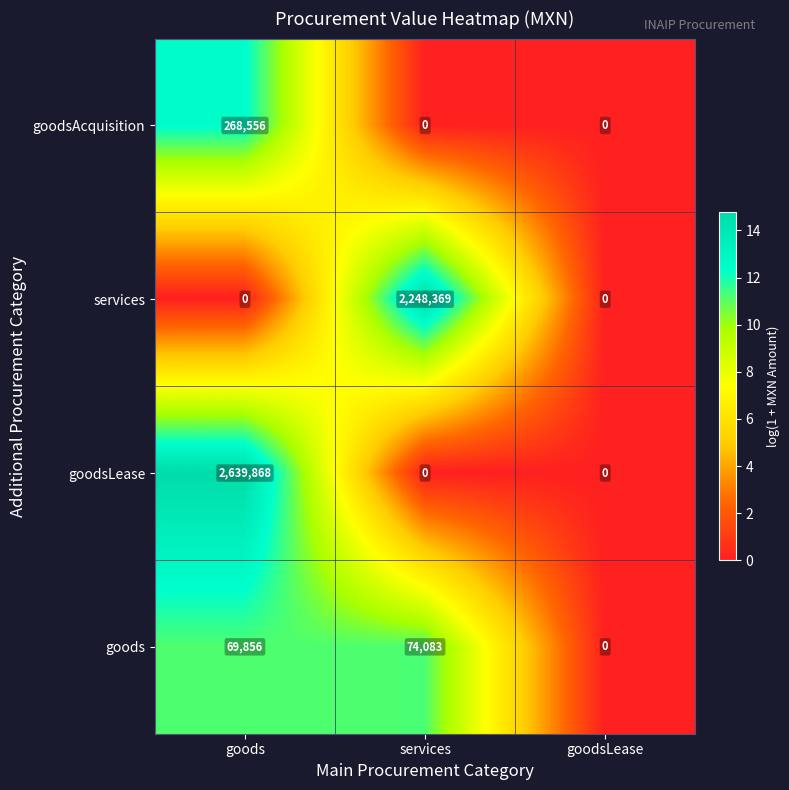

What is the difference between the maximum and minimum values in the goods series?

74083